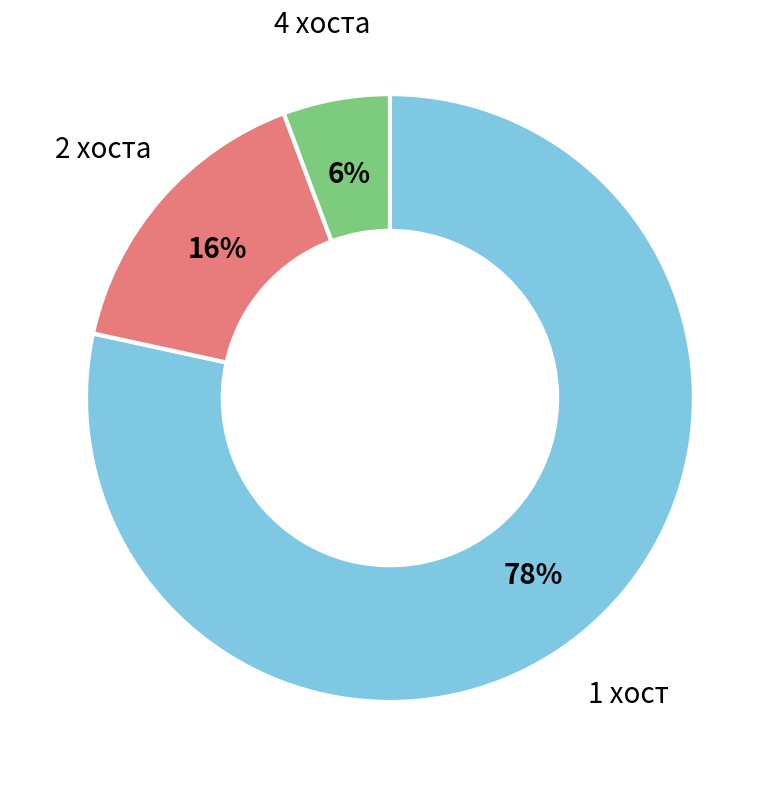

Count the number of slices in the pie.

3